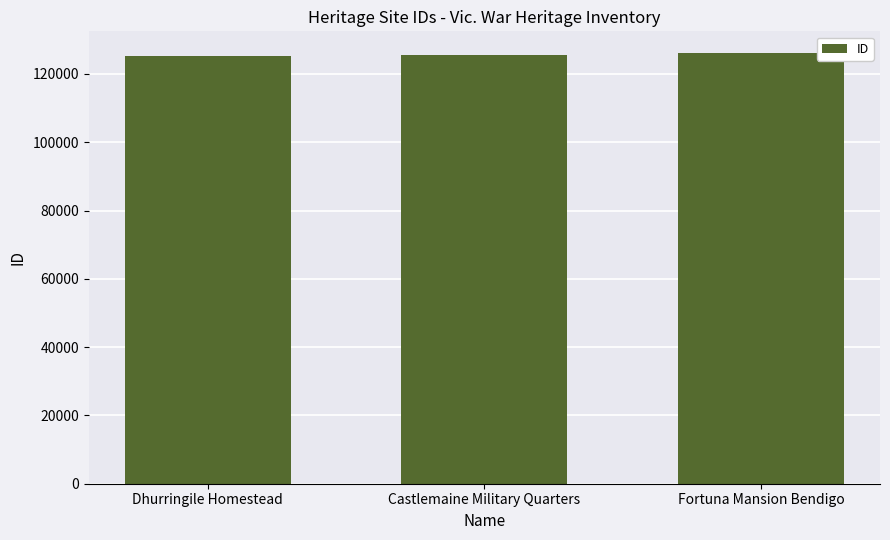

Read the value at Castlemaine Military Quarters.

125456